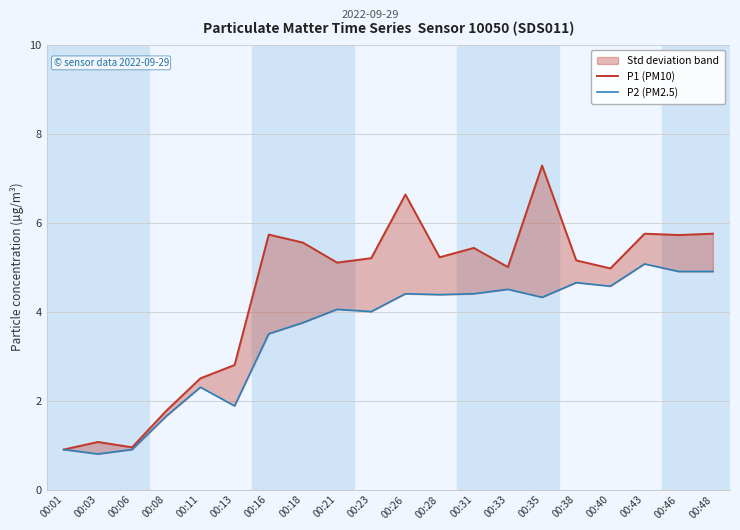

True or false: P2 (PM2.5) and P1 (PM10) cross at least once.

False